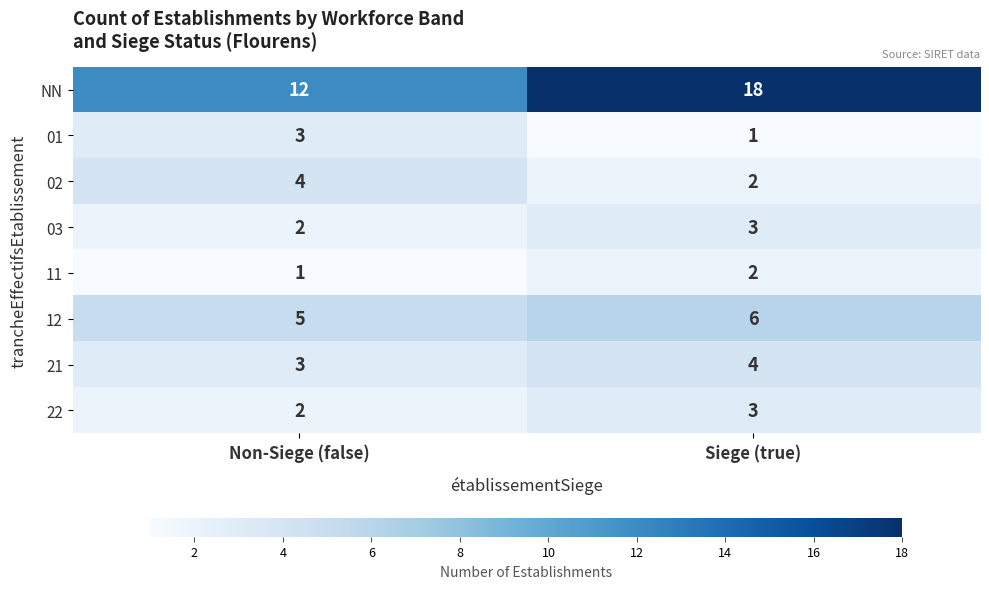

Which series has the widest spread of values?

NN